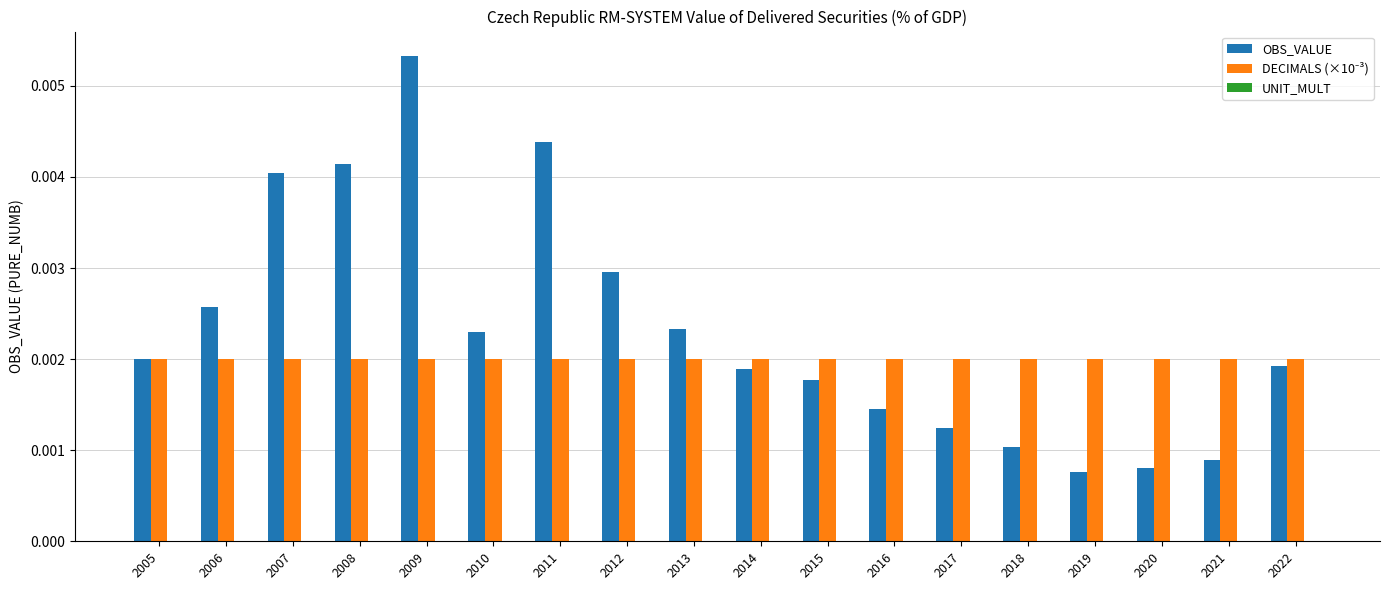

At how many categories does at least one series exceed 0?

18